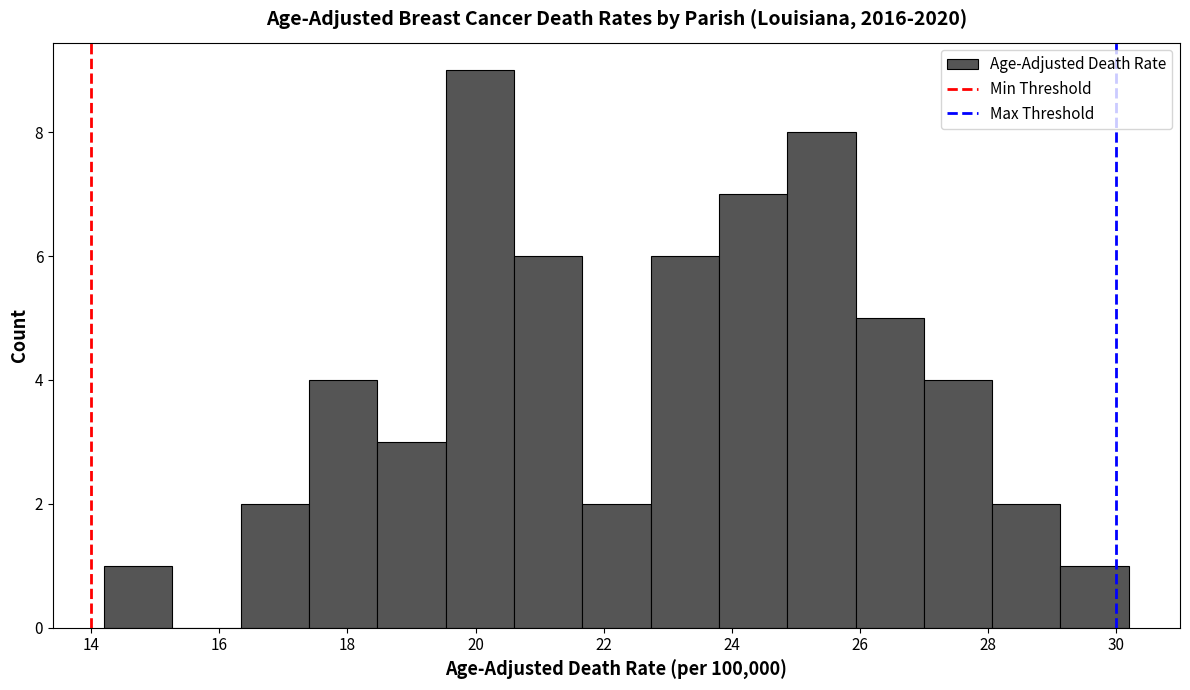

Over which range of the x-axis is the bar tallest?

19.6 to 20.6